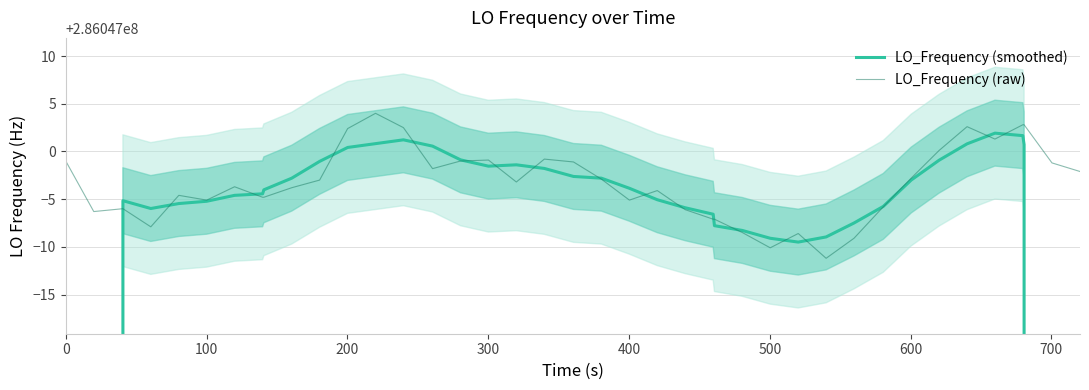

How many lines are shown in the chart?

2